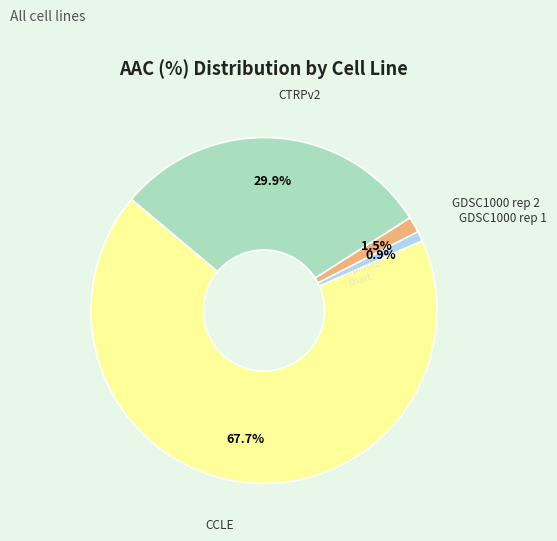

Count the number of slices in the pie.

4